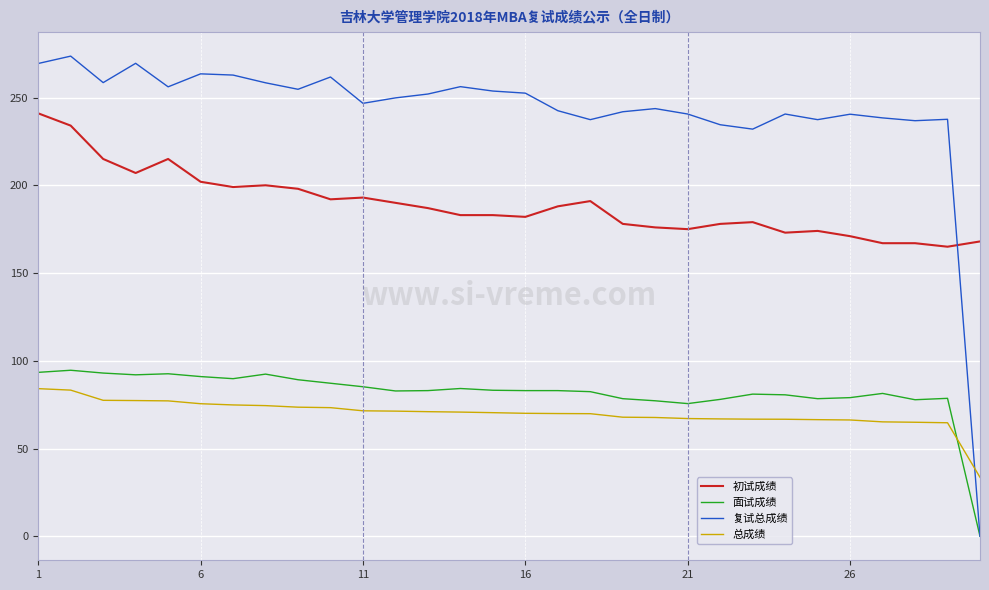

What is the greatest value displayed?

273.6